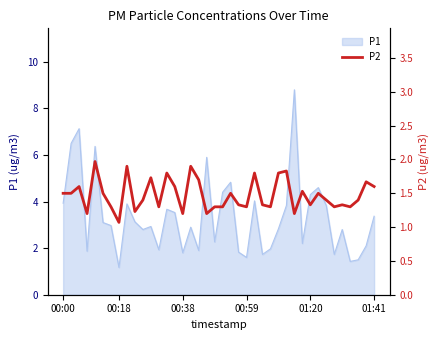

What is the sum of the values at 29 and 28?

3.0